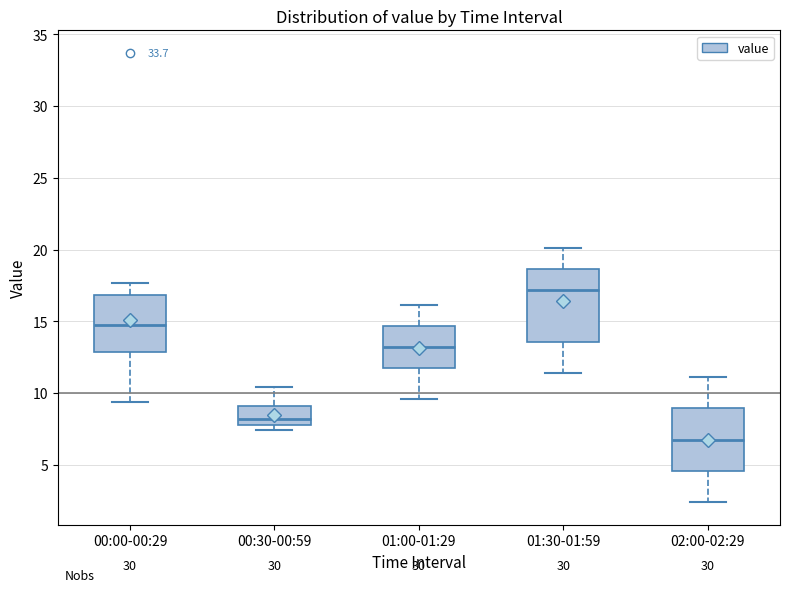

Which box has the lowest median line?

02:00-02:29